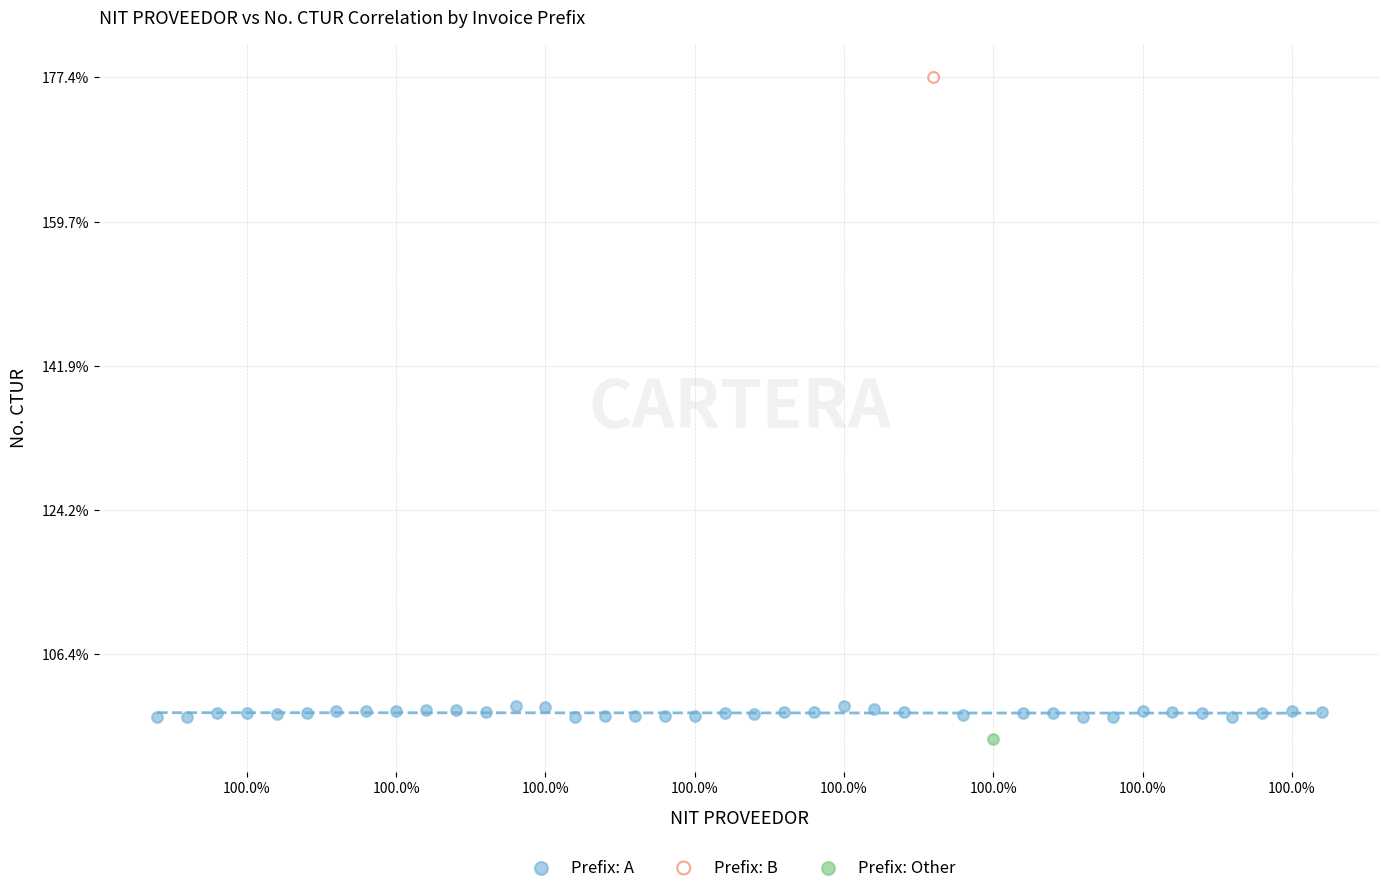

What are all the series names shown in the legend?

Prefix: A, Prefix: B, Prefix: Other